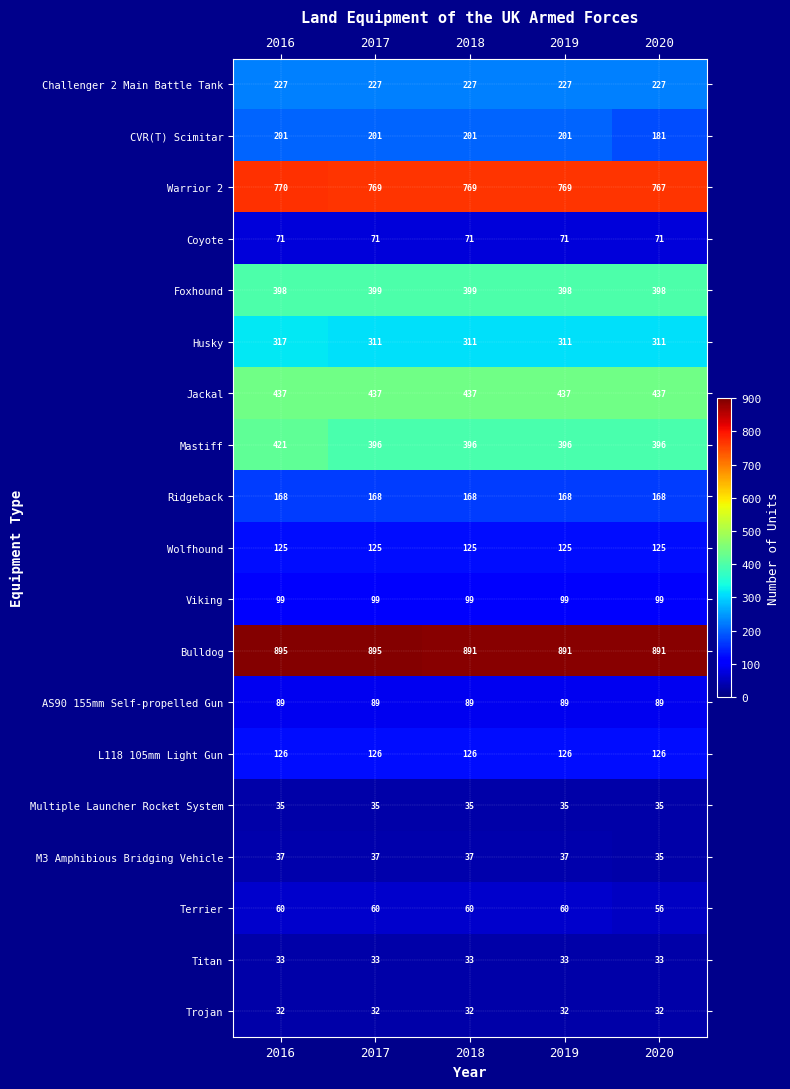

What is the difference between the second highest and minimum values in the CVR(T) Scimitar series?

20